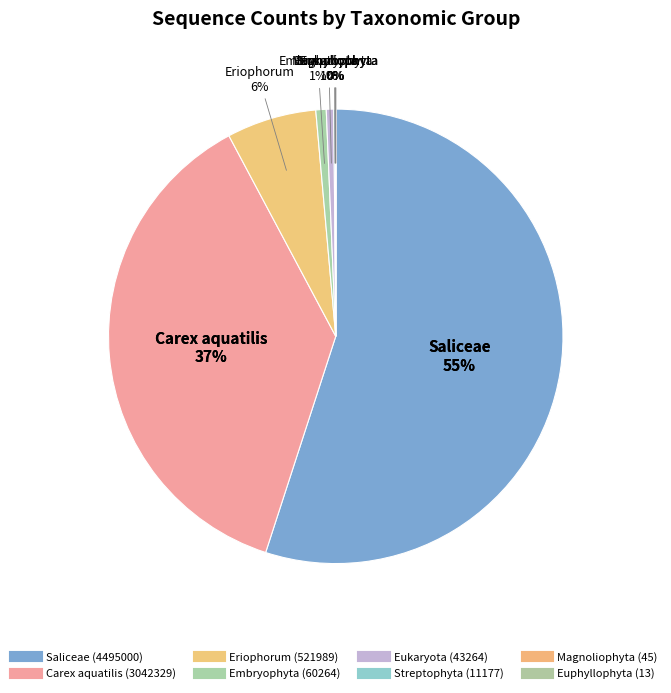

Which category has the biggest portion of the pie?

Saliceae